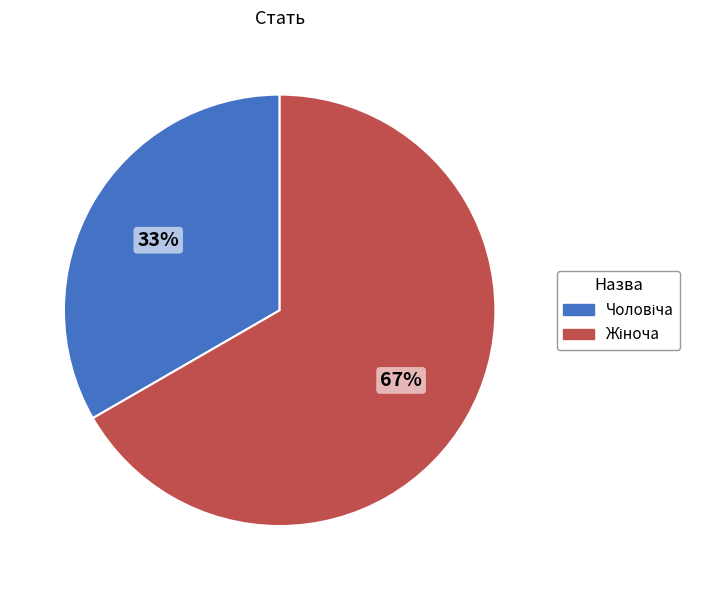

To the nearest percent, what is the average slice percentage?

50%